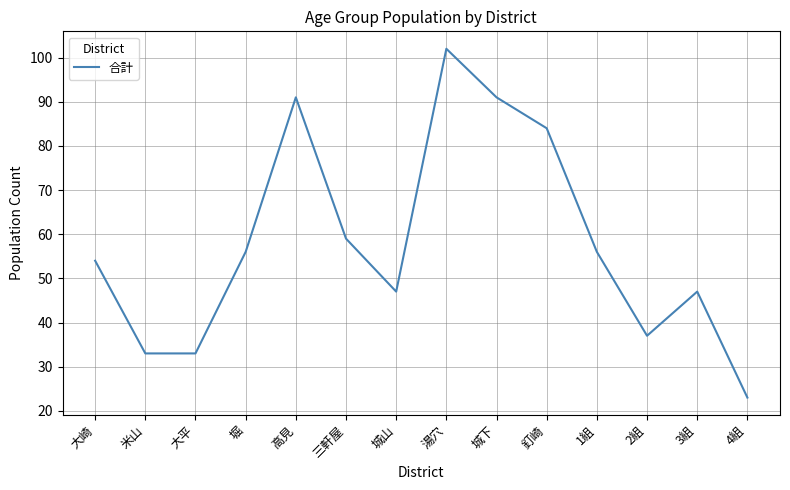

What is the change in value from 大崎 to 3組?

-7